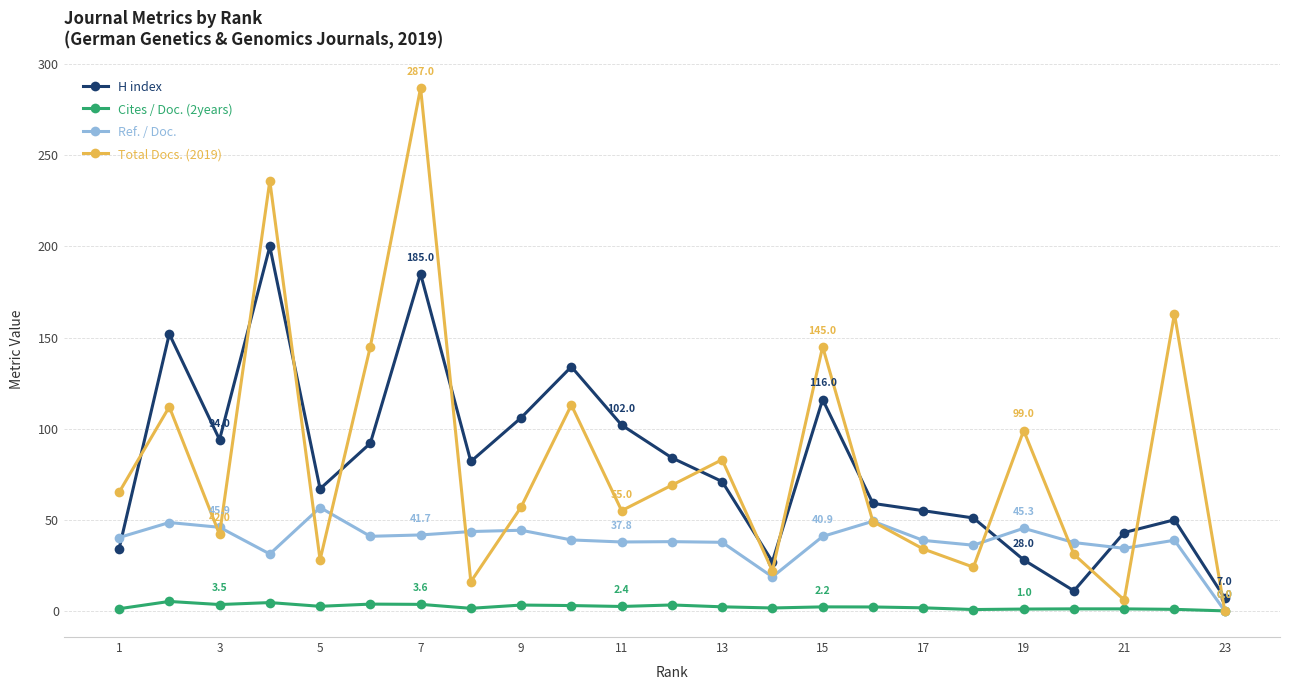

How many interior local valleys does the H index series have?

5